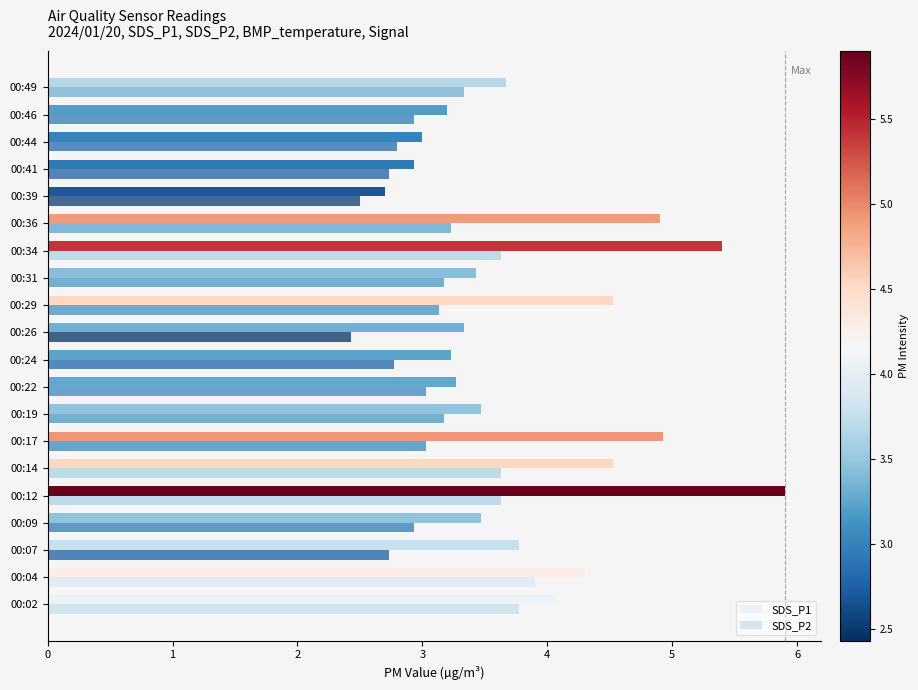

What is the sum of all SDS_P1 values?

78.0